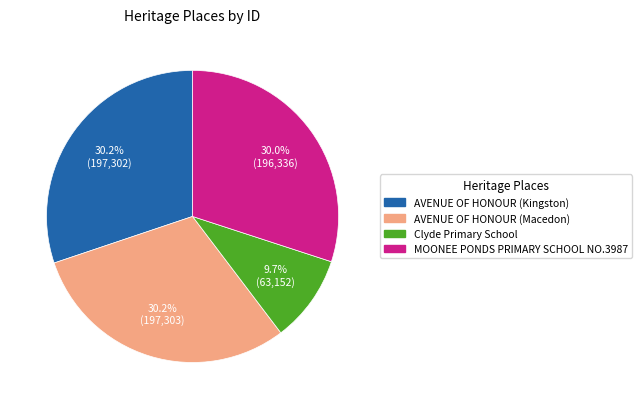

Which category has the smallest portion of the pie?

Clyde Primary School